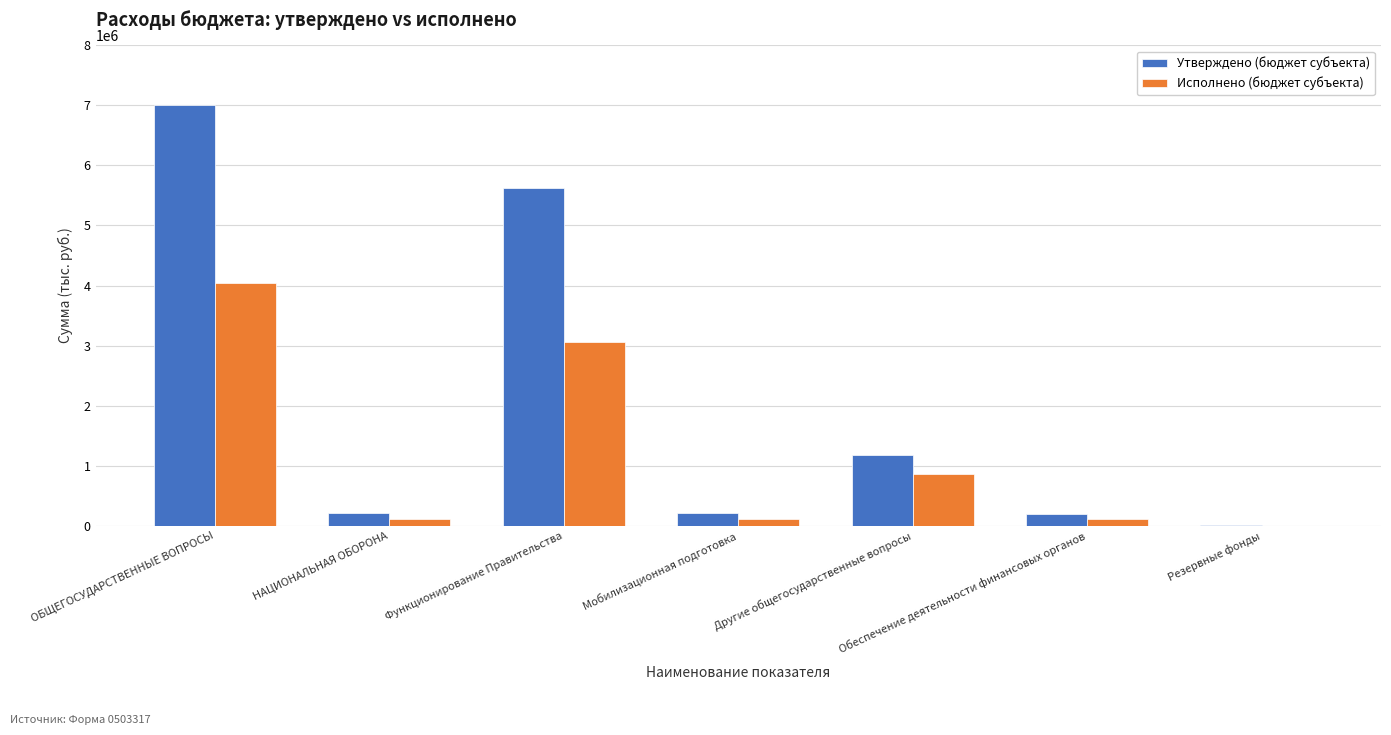

Which series has the largest total across all categories?

Утверждено (бюджет субъекта)